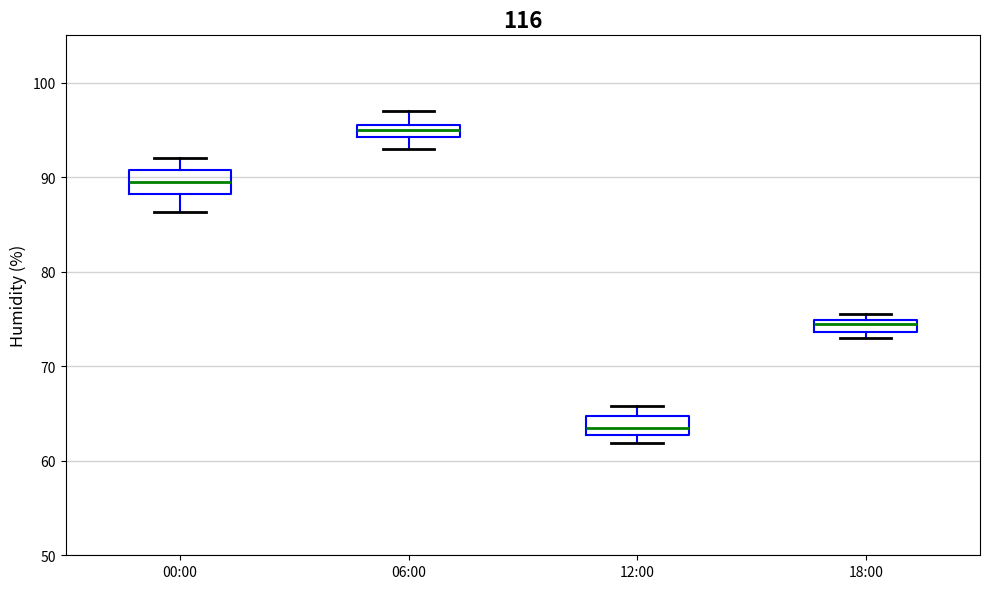

Which box has the lowest median line?

12:00